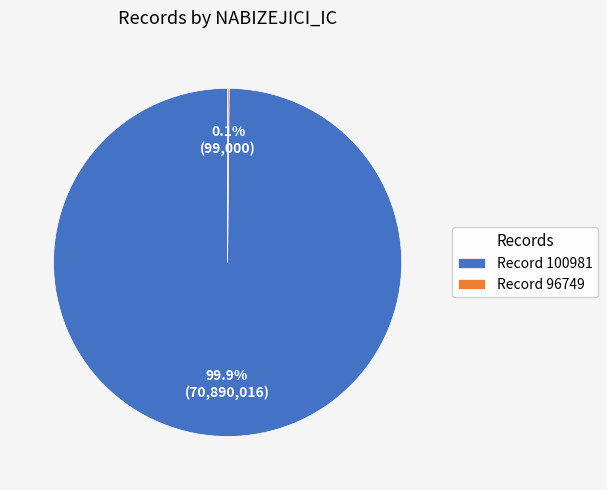

Is there any slice that represents more than half of the pie?

Yes